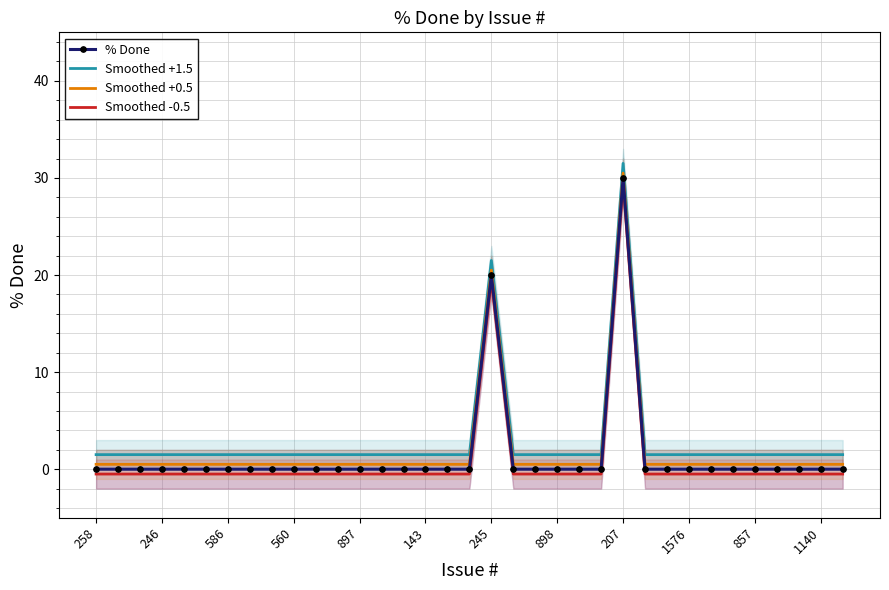

True or false: Smoothed -0.5 and Smoothed +1.5 intersect in this chart.

False